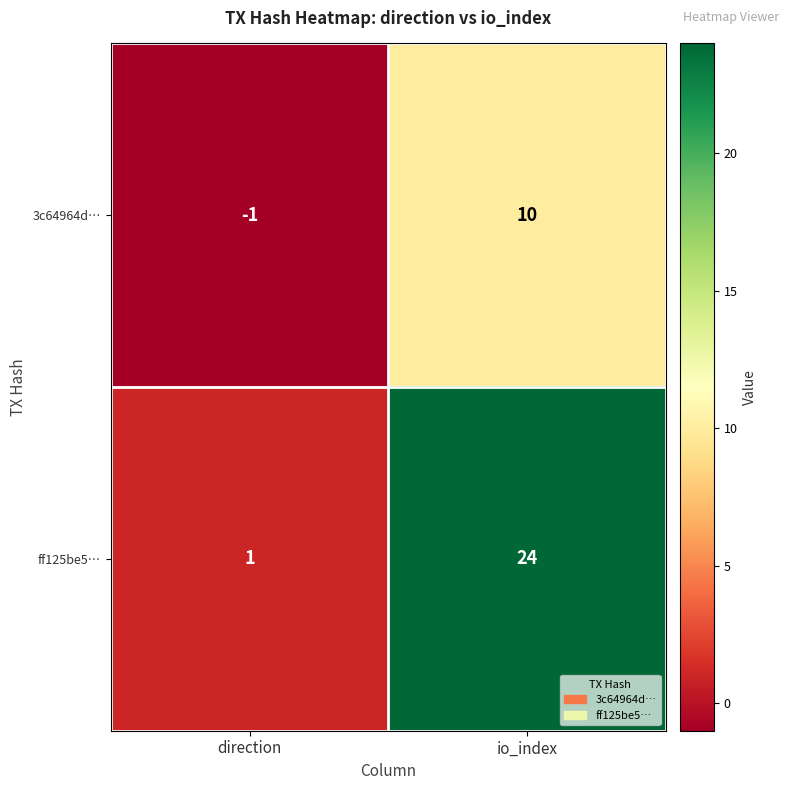

Reading left to right, list all the values displayed in this chart.

3c64964d…: -1	10
ff125be5…: 1	24